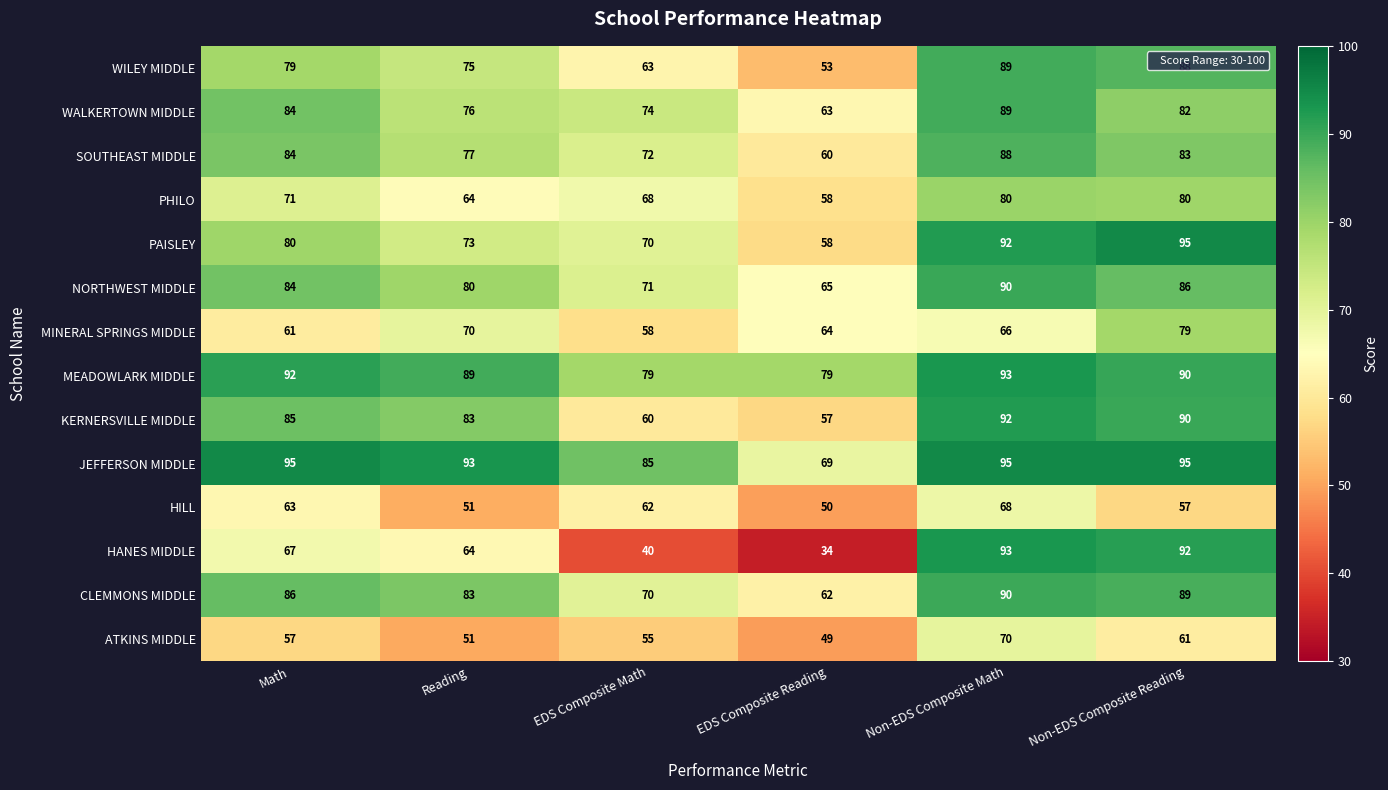

At which label does HANES MIDDLE reach its minimum?

EDS Composite Reading